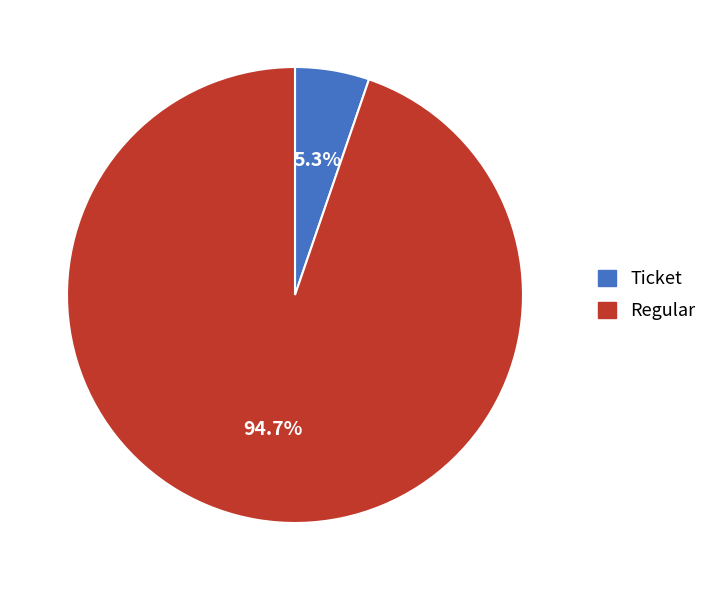

Rank the categories by value from lowest to highest.

Ticket, Regular